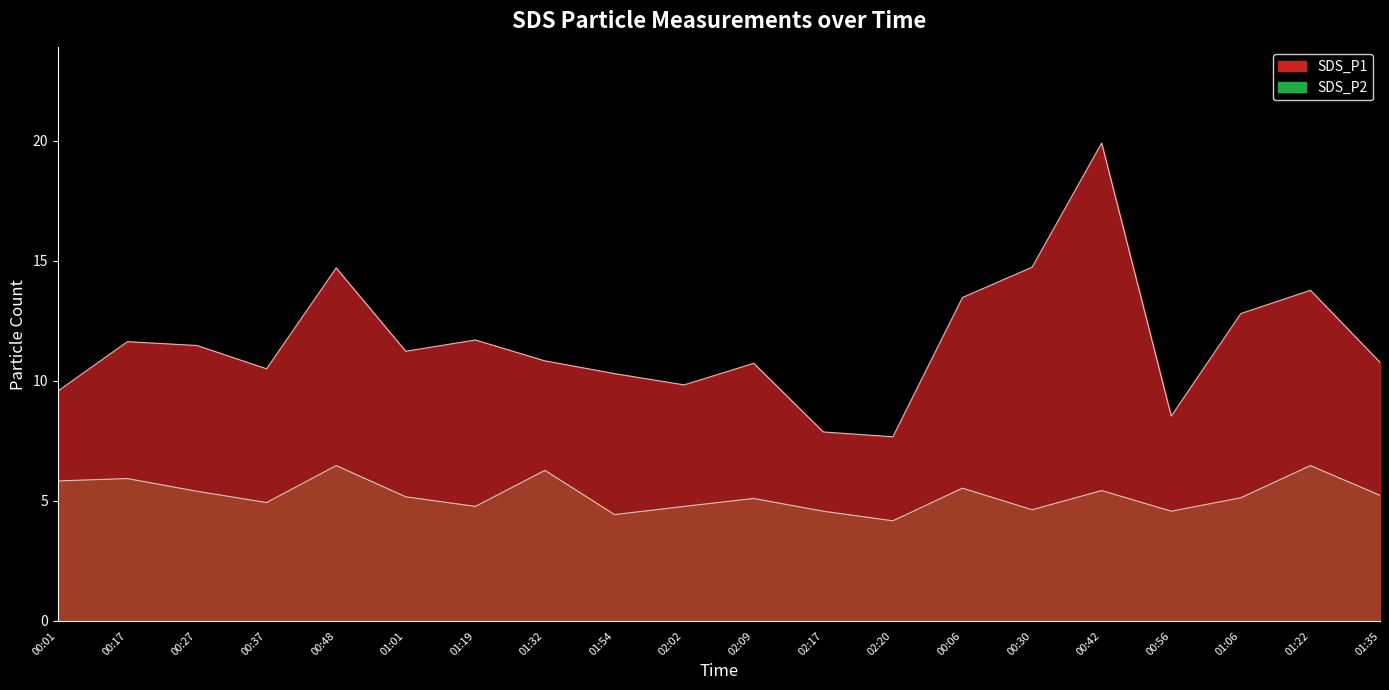

Between 00:06 and 01:06, which is larger?

00:06